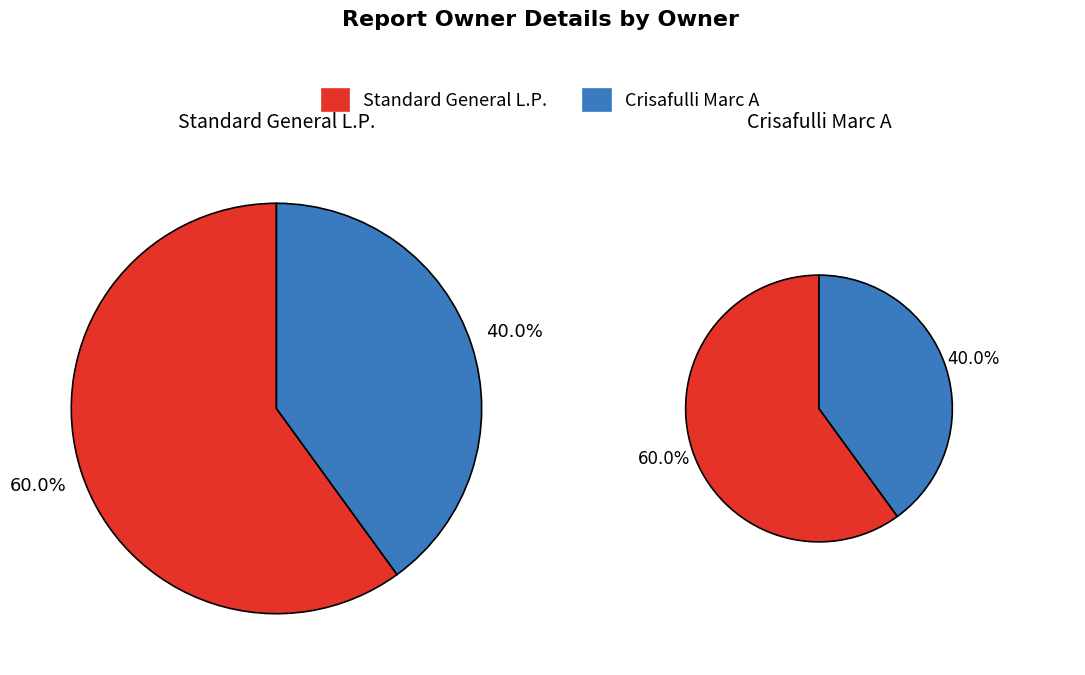

To the nearest percent, what is the difference between the largest and smallest slice percentages?

20%